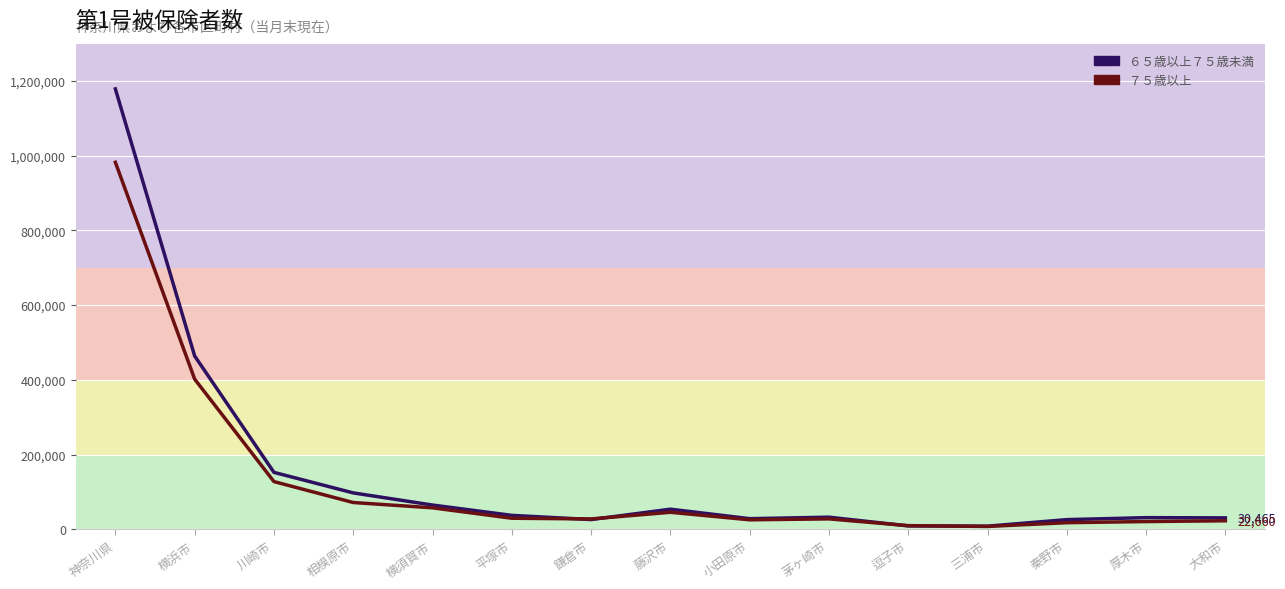

How many values in the ６５歳以上７５歳未満 series are below 32305?

7